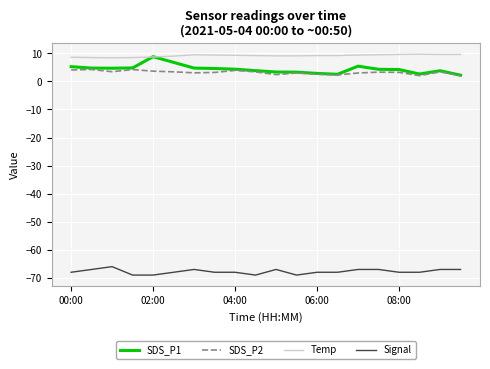

Which series has the largest total across all categories?

Temp